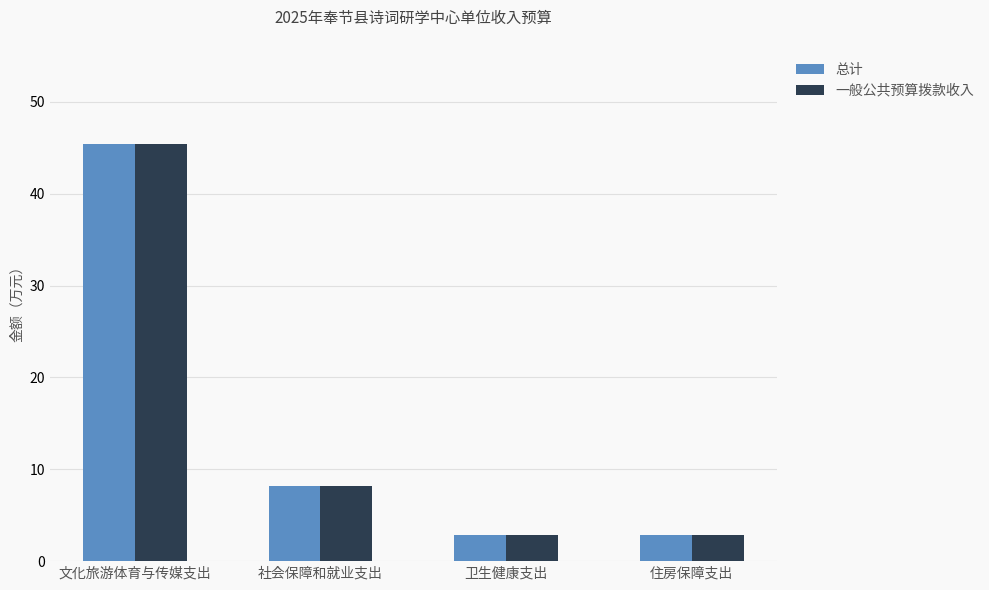

How many values in the 一般公共预算拨款收入 series exceed 8?

2